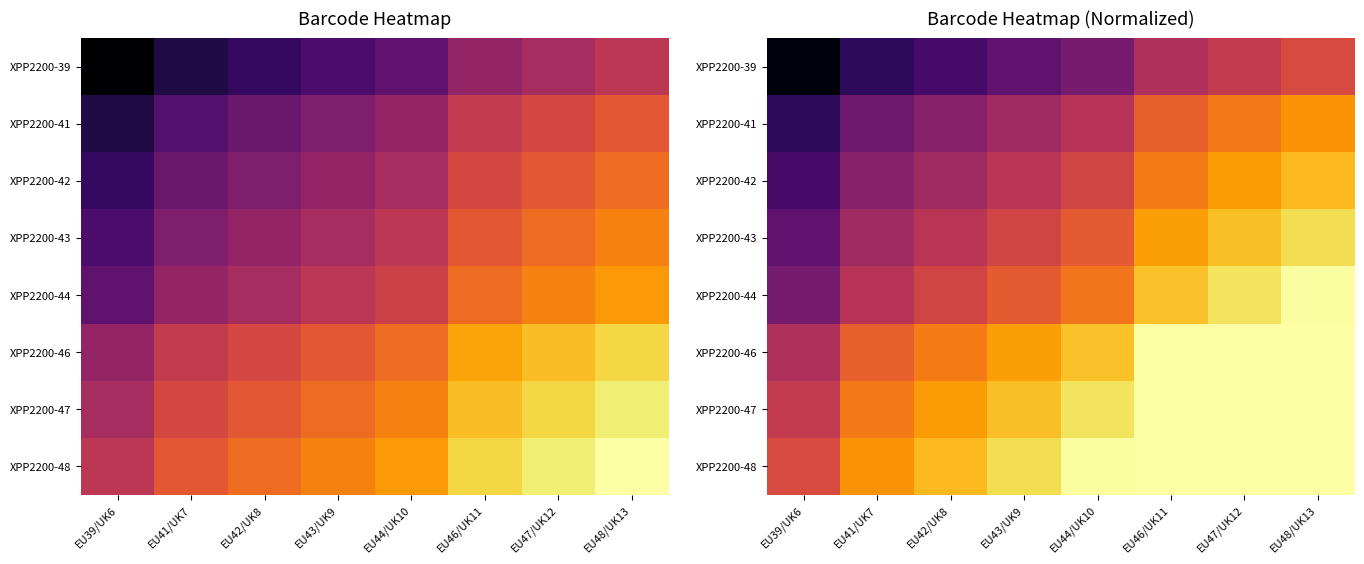

What is the difference between the maximum and minimum values in the XPP2200-39 series?

0.6